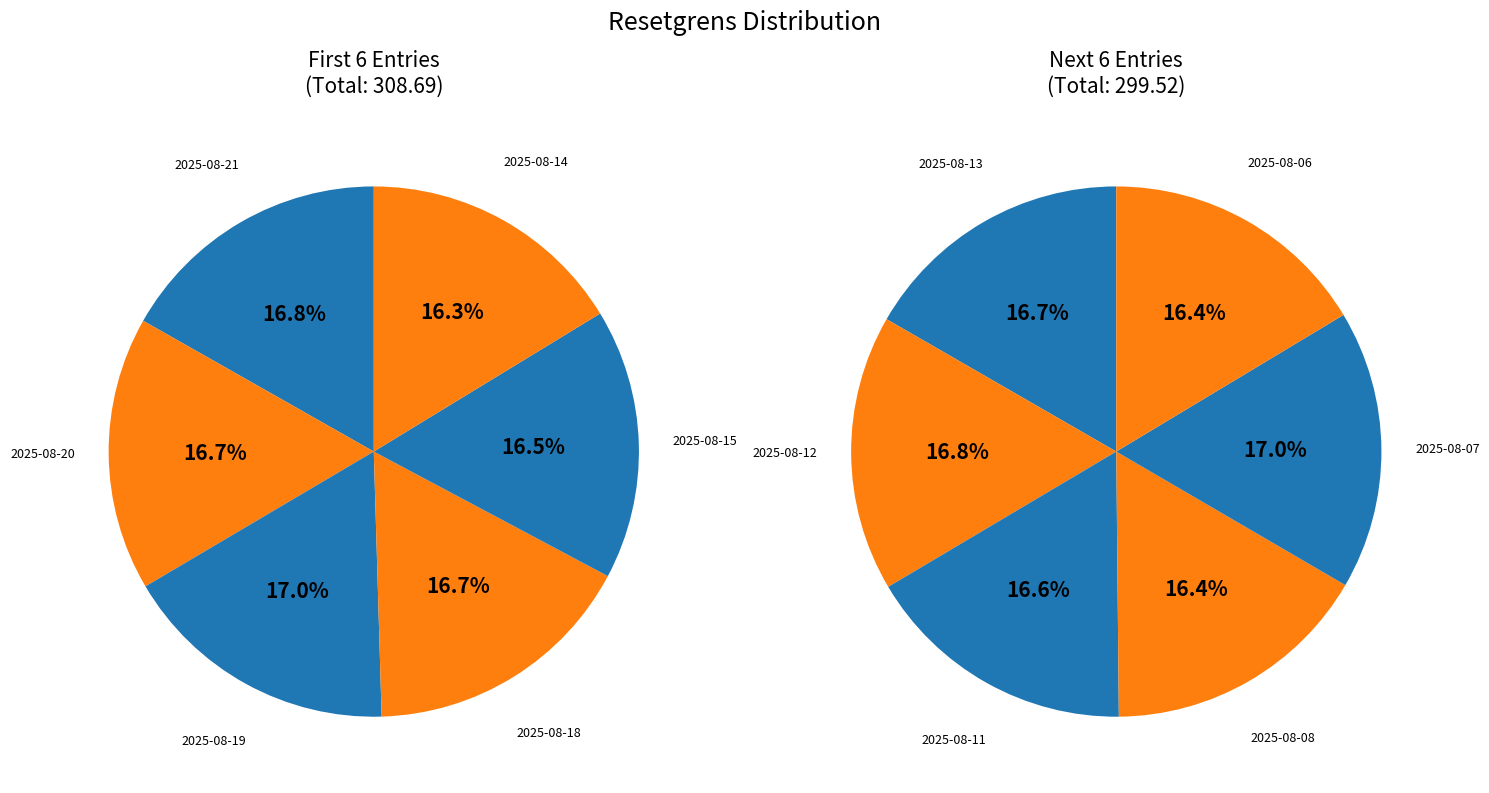

The 2025-08-15 slice represents 20% of the pie. True or false?

False